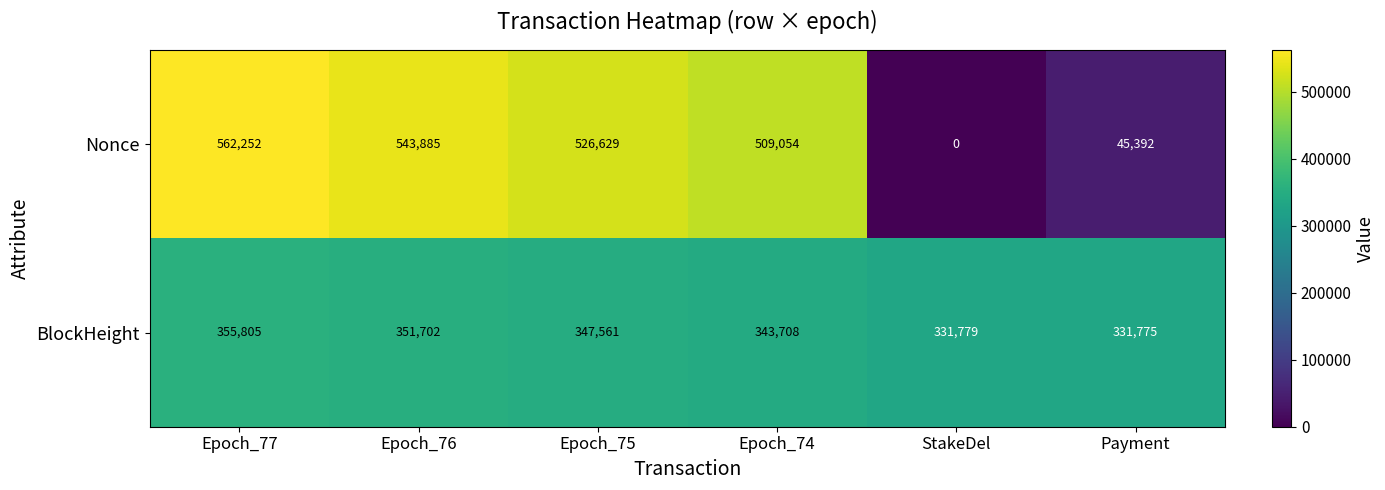

List the labels in order of Nonce value, largest first.

Epoch_77, Epoch_76, Epoch_75, Epoch_74, Payment, StakeDel